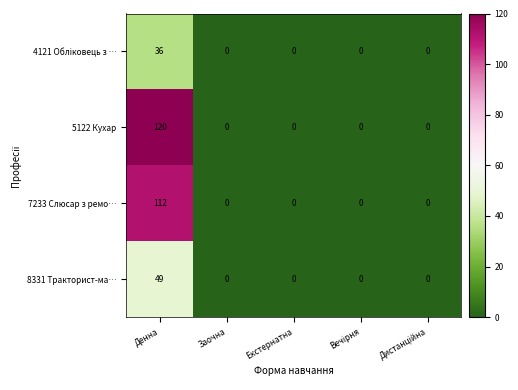

At which category is the sum across all series the highest?

Денна